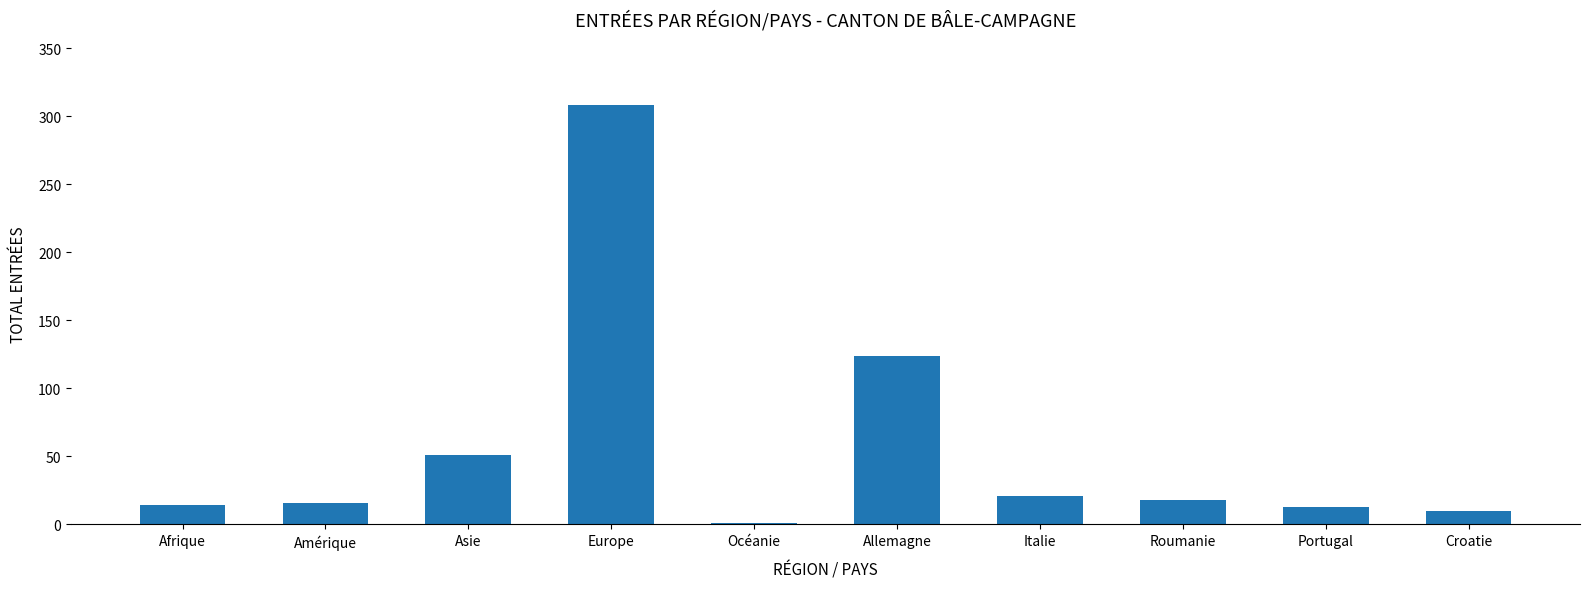

At which label does the data first exceed 18?

Asie